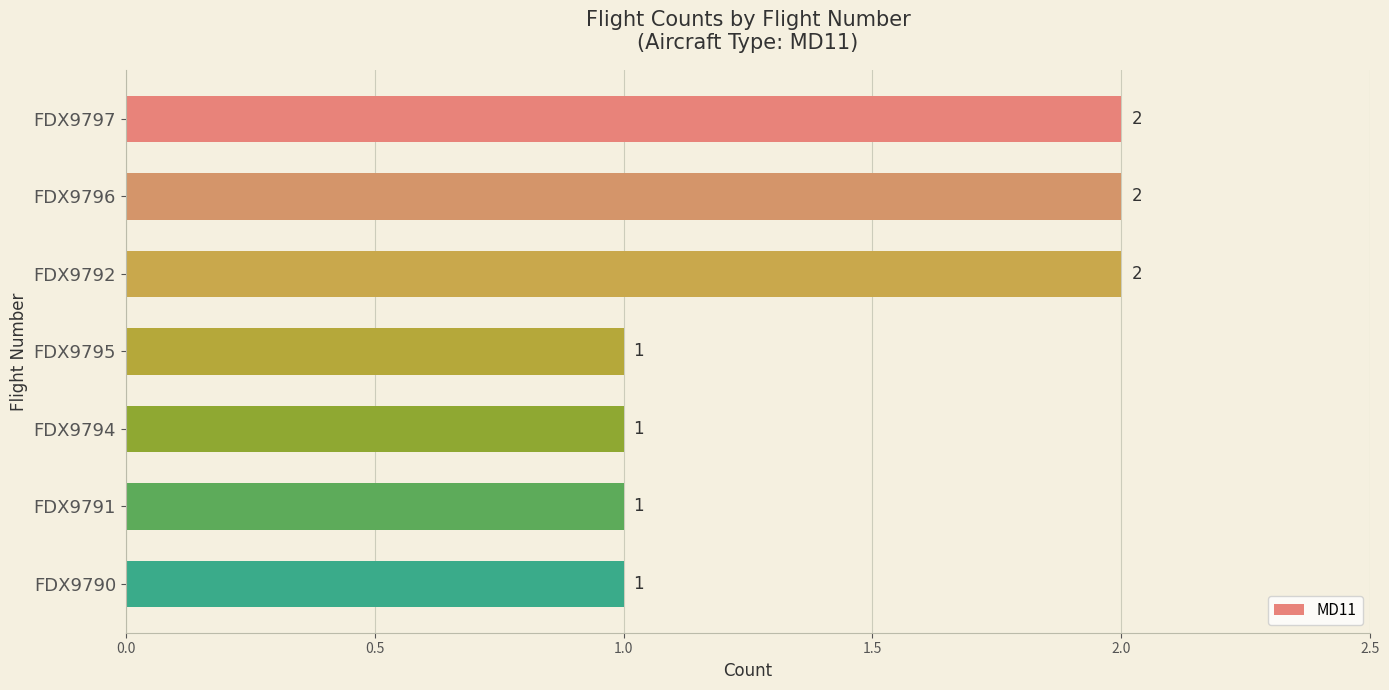

What is the label of the 4th bar from the bottom?

FDX9795